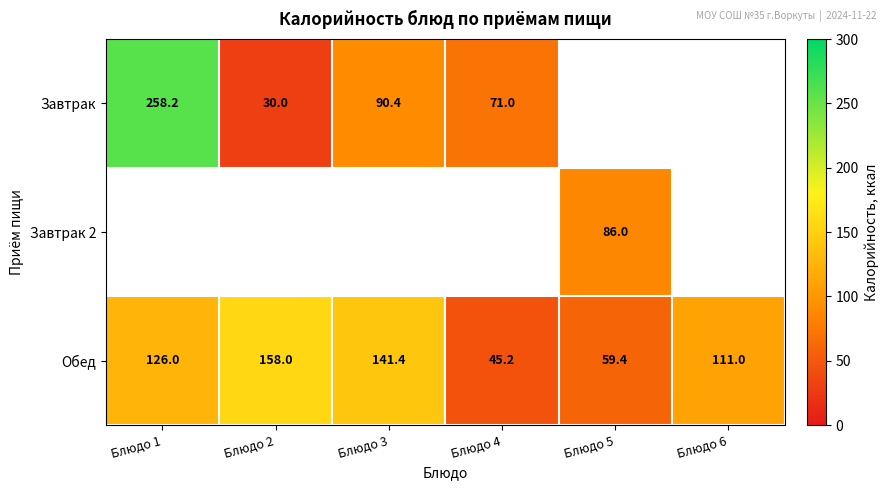

Which series has the largest total across all categories?

Обед